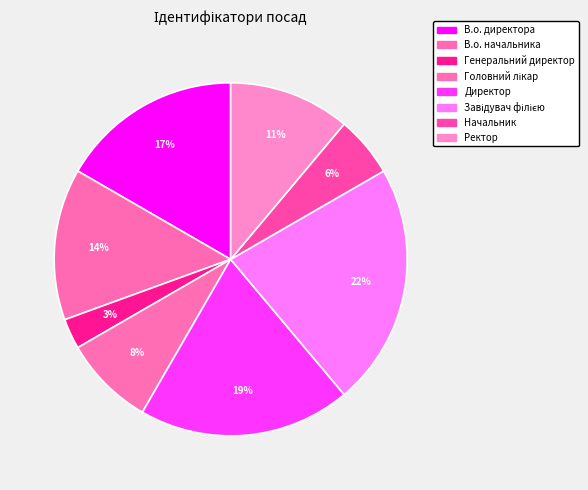

True or false: Головний лікар accounts for 1% of the total.

False